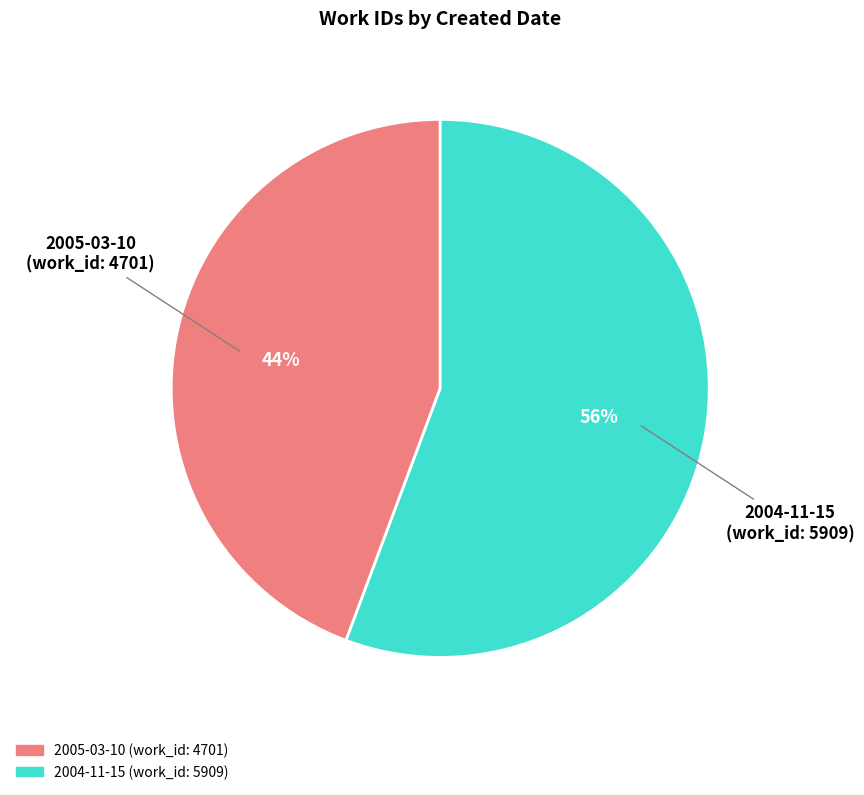

Approximately how many times larger is the value at 2004-11-15 compared to 2005-03-10?

1.3